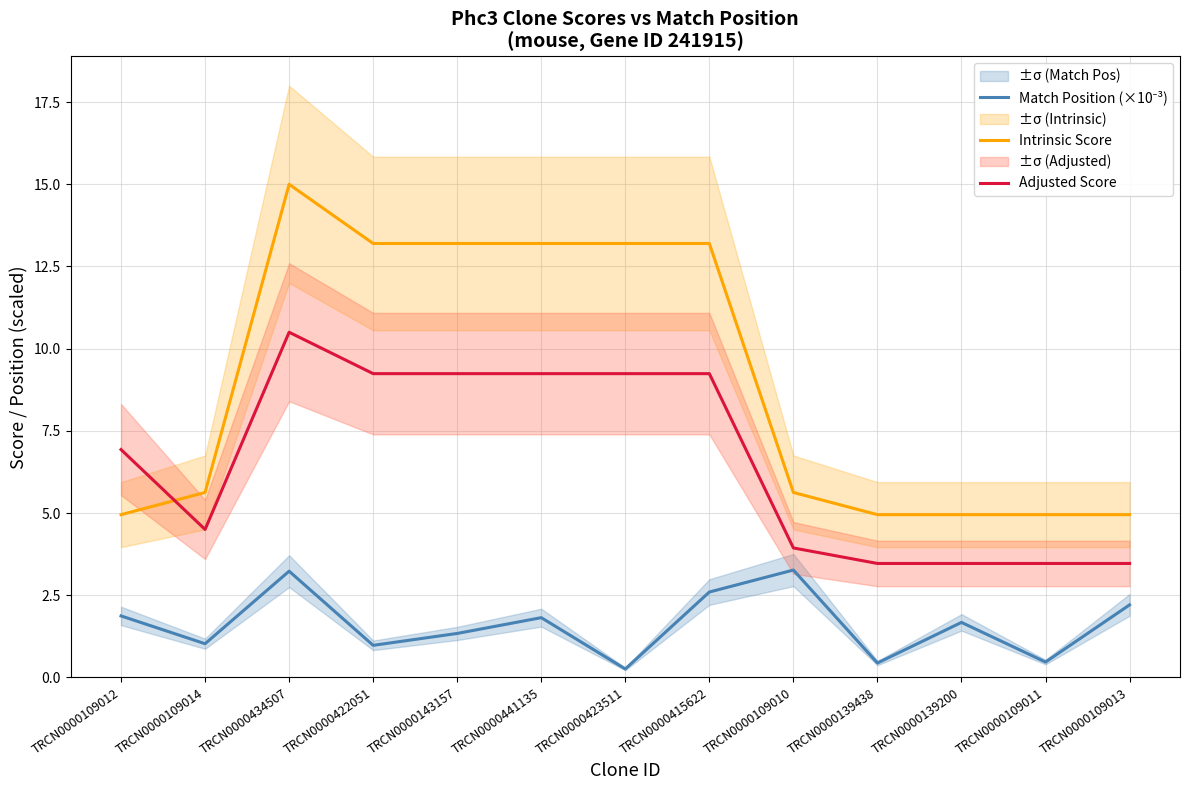

What is the difference between the maximum and minimum values in the Match Position (×10⁻³) series?

3.0